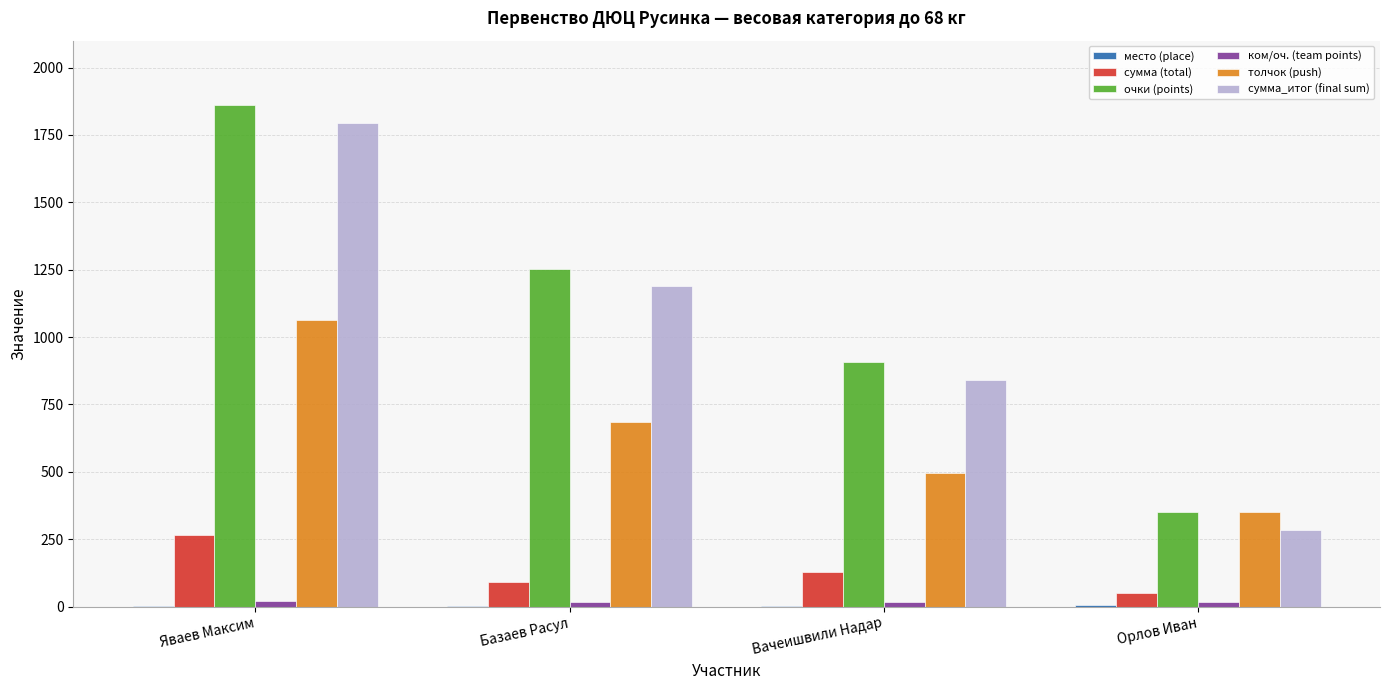

The толчок (push) series shows 971.3 at Базаев Расул. True or false?

False